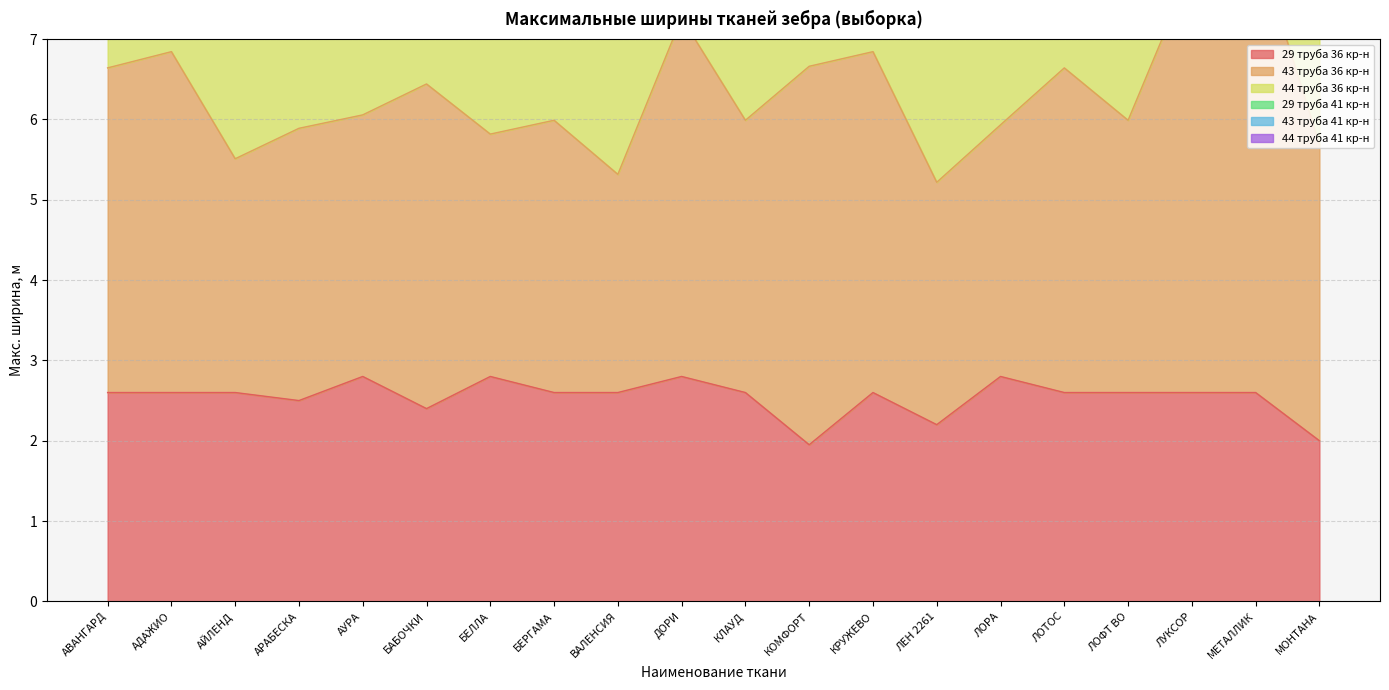

How many values in the 29 труба 36 кр-н series exceed 2?

18